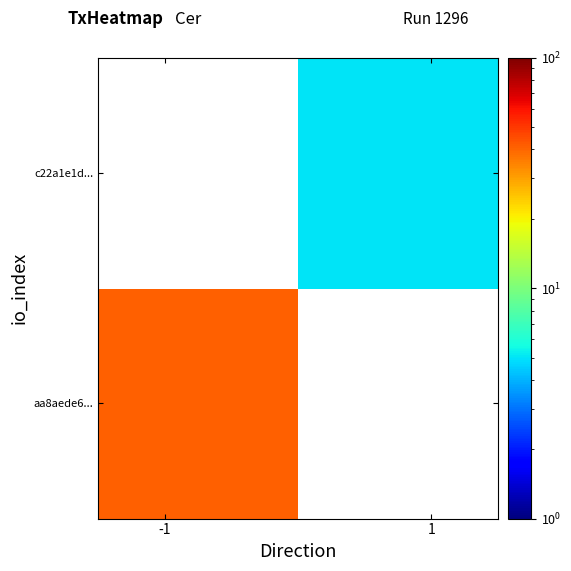

Count the number of categories in the chart.

2